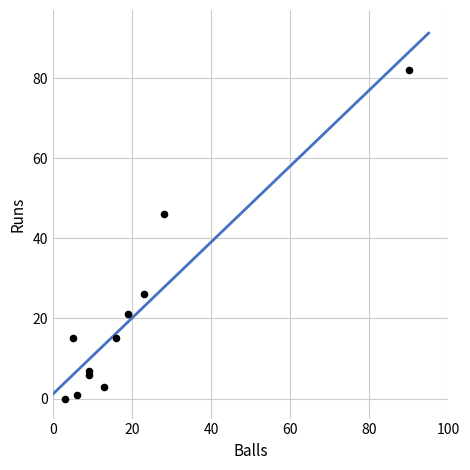

What Y value in the scatter plot is closest to 41?

46